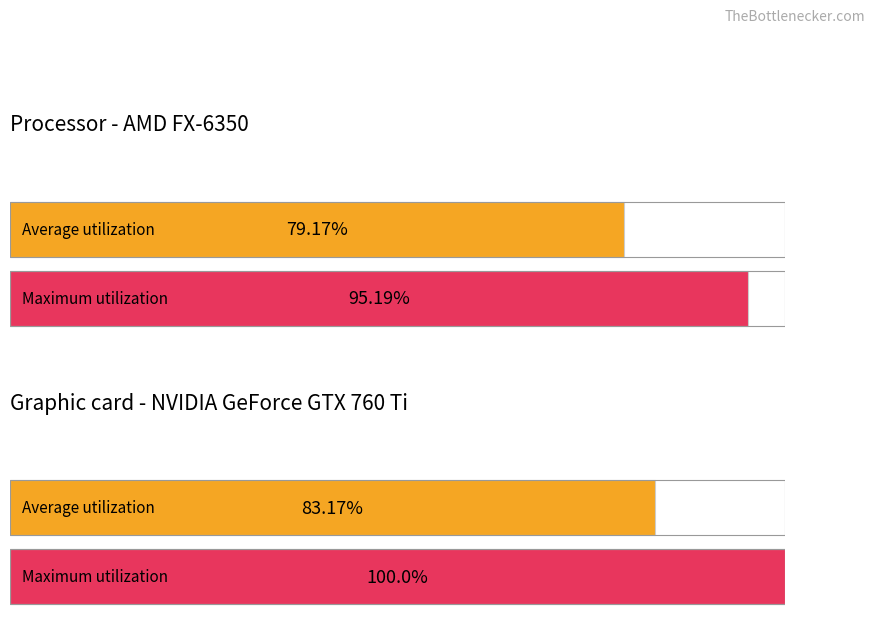

Does the chart contain any negative values?

No